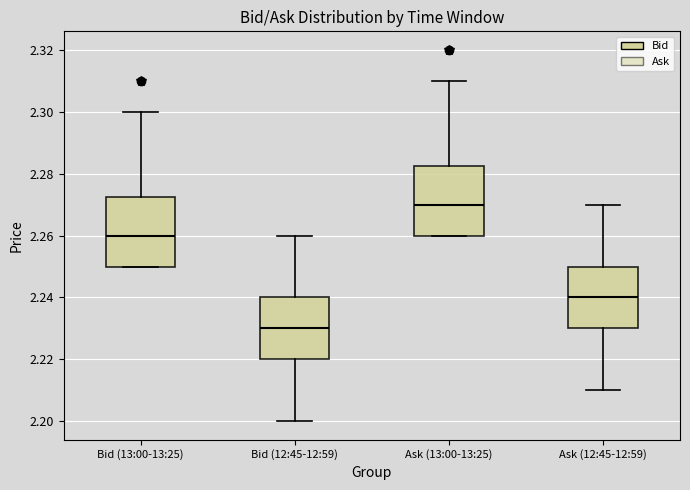

Where does the median line of the box for Bid (12:45-12:59) sit on the y-axis? The values are not printed on the chart, so give them approximately, as read against the axis.

2.230